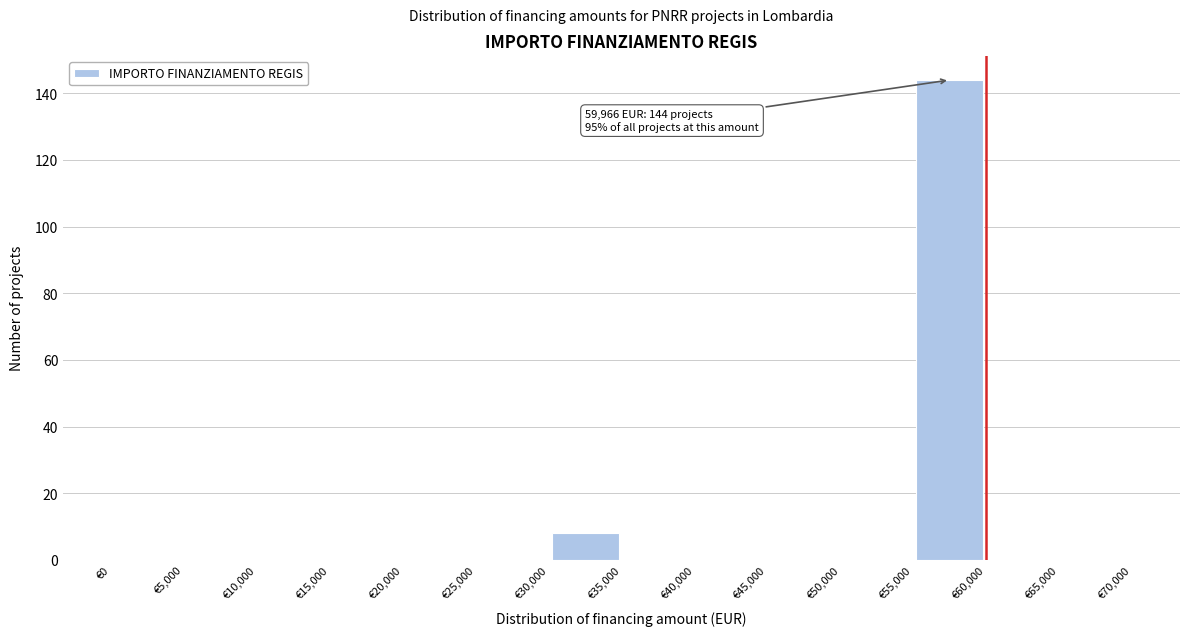

Which range on the x-axis has the tallest bar?

55000 to 60000